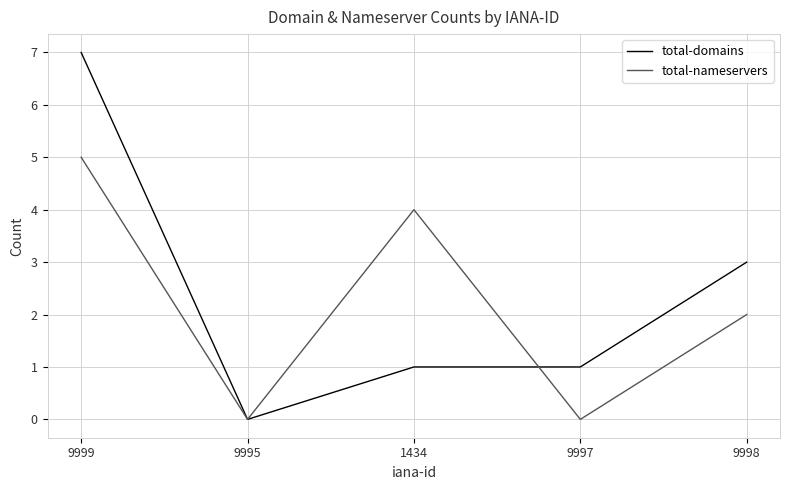

Where is the first local minimum for total-domains?

9995